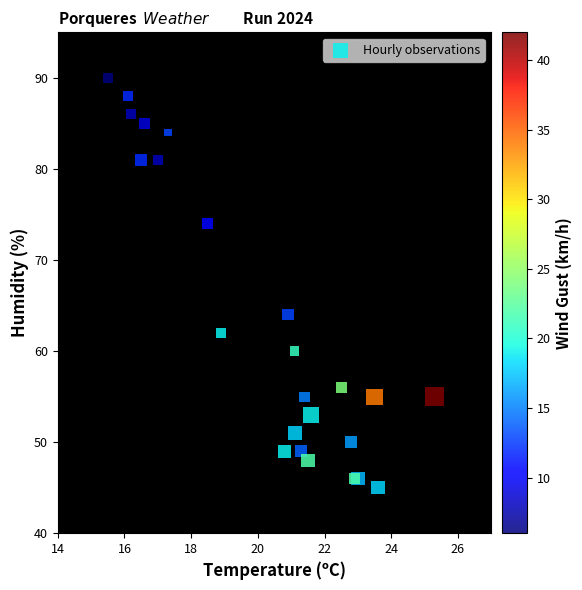

What Y value in the scatter plot is closest to 67?

64